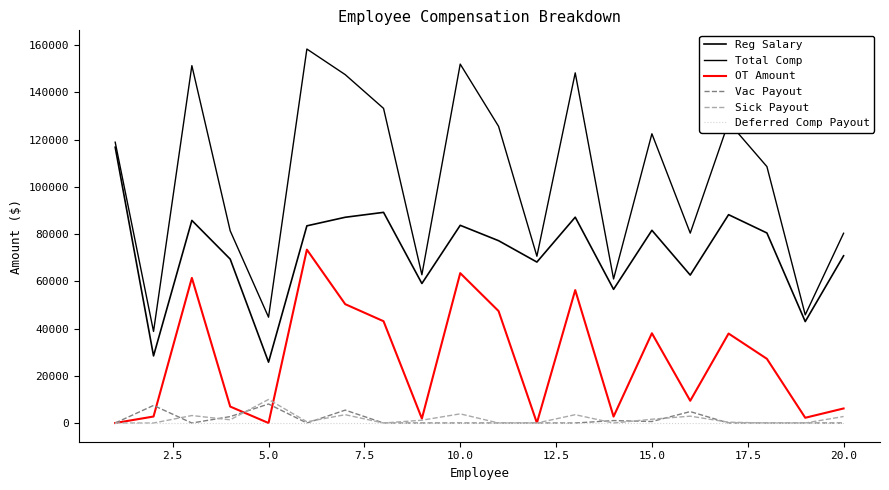

How many lines are shown in the chart?

6